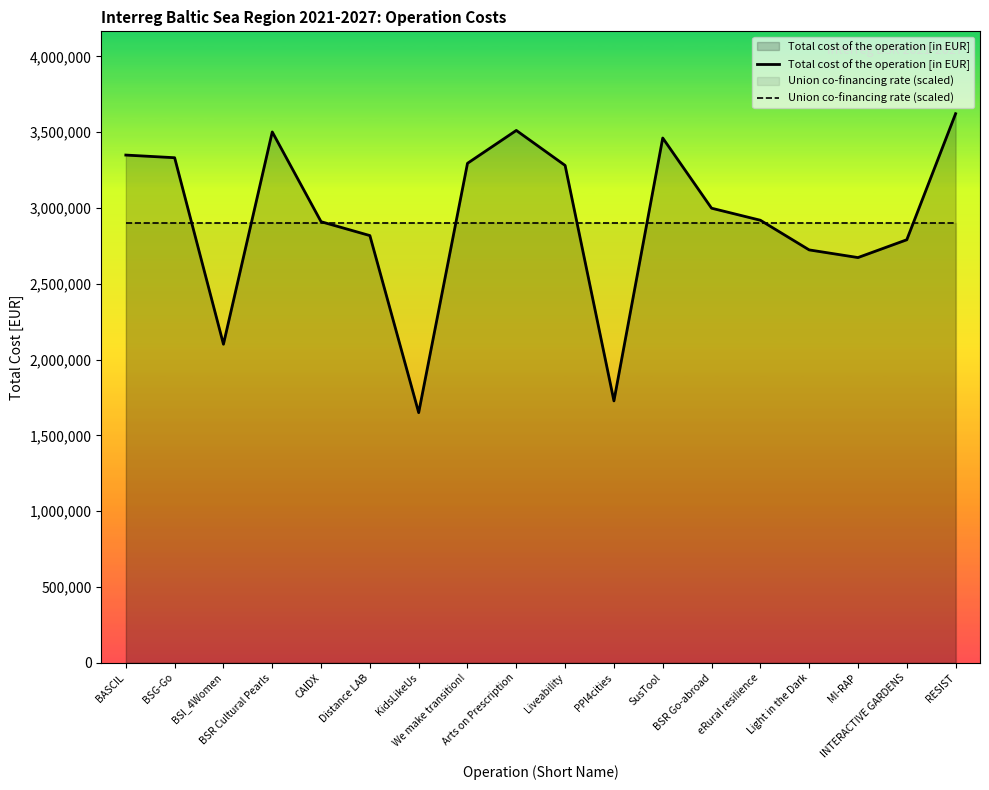

How many values in the Total cost of the operation [in EUR] series exceed 2998300?

8